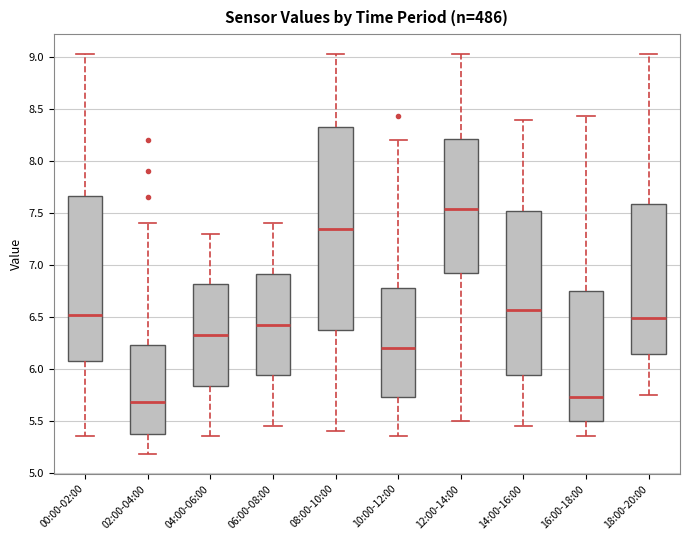

Comparing the boxes themselves (not the whiskers), which one is the tallest?

08:00-10:00